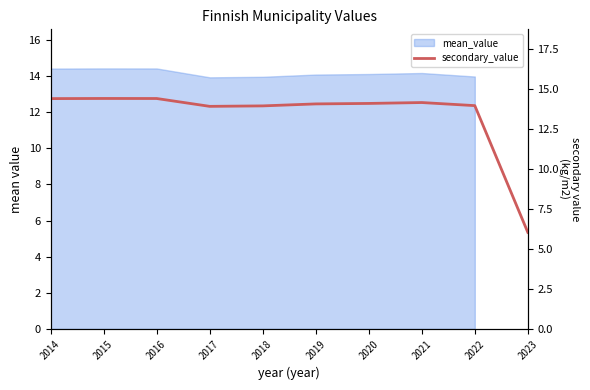

At which category does the chart reach its peak across all series?

2015